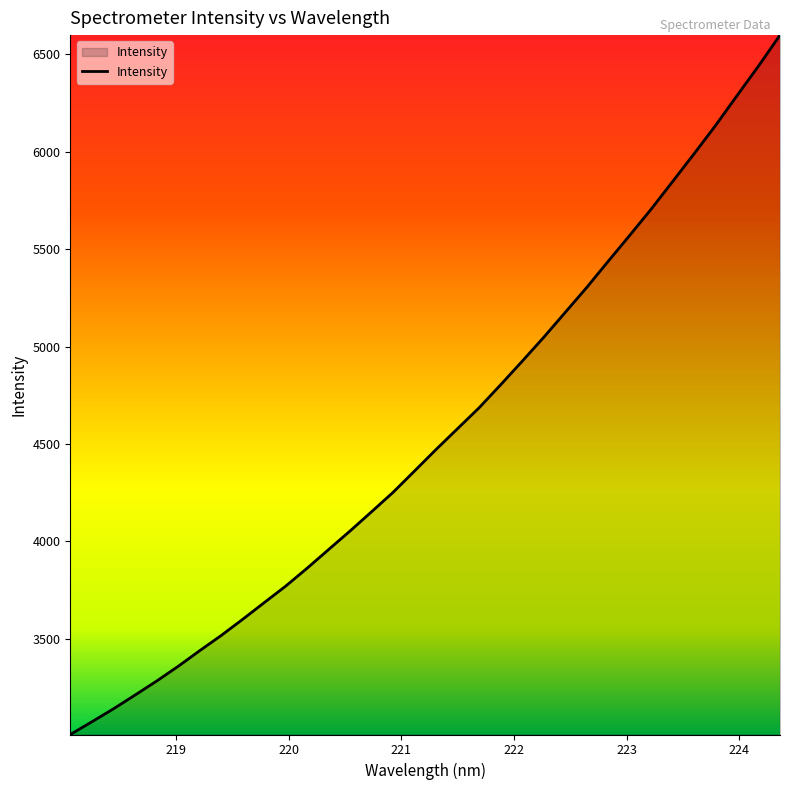

What is the minimum value shown in the chart?

3009.4